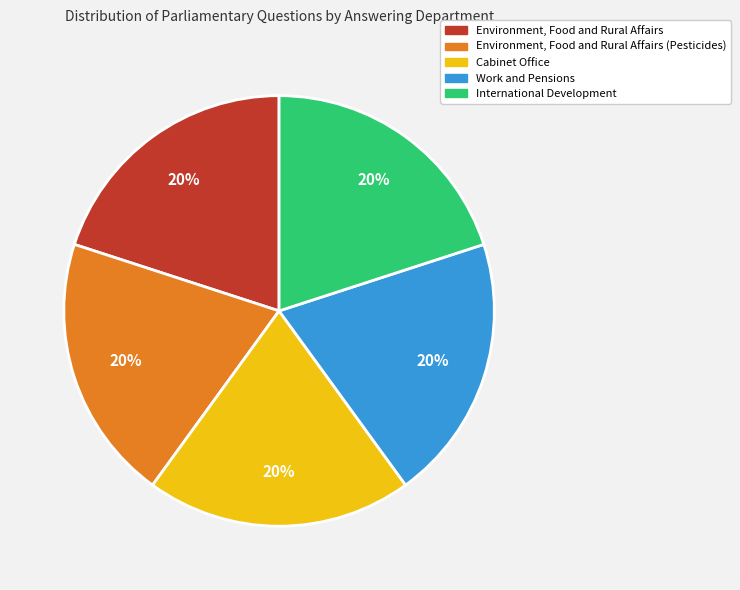

To the nearest percent, what is the average slice percentage?

20%